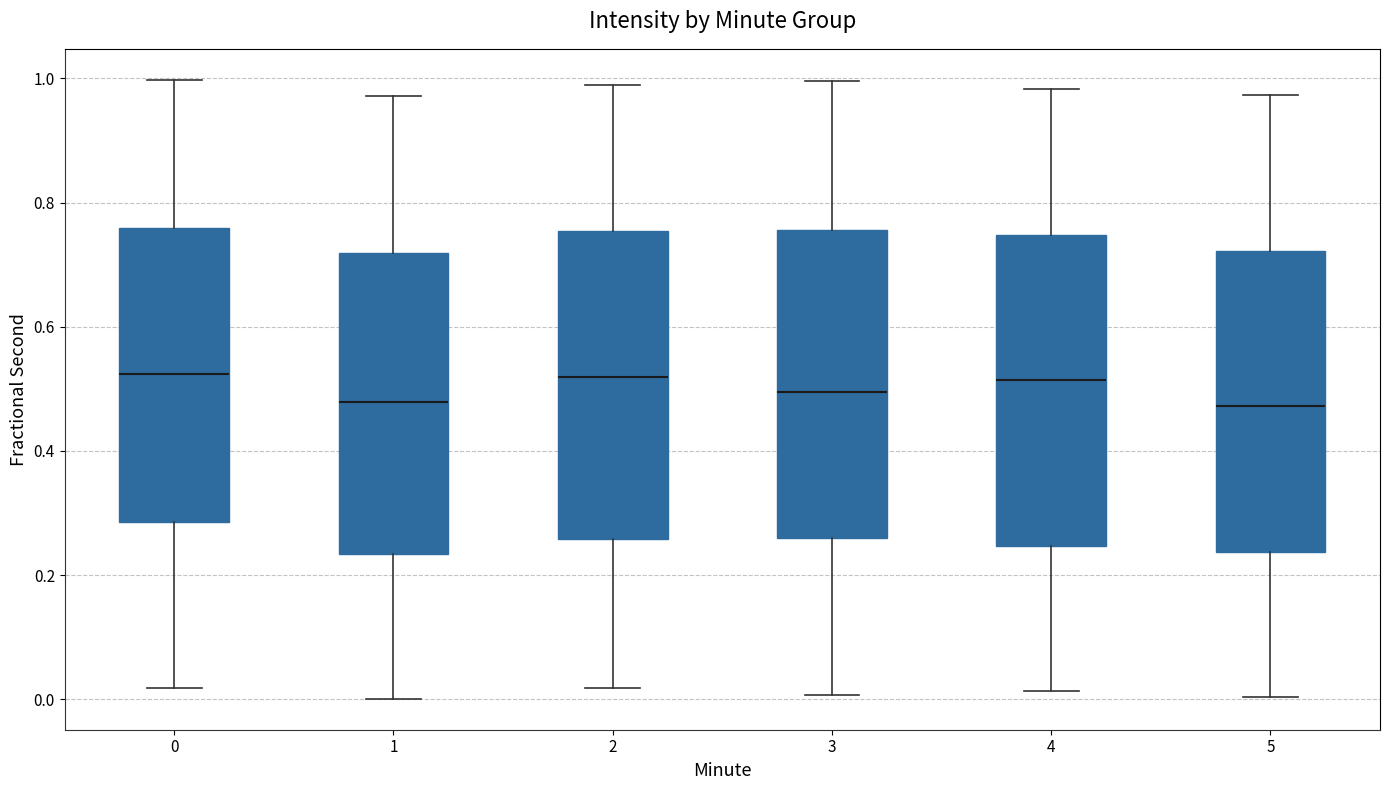

Reading left to right, read every box against the y-axis: the position of its median line, the range the box covers, and the ends of its whiskers. The values are not printed on the chart, so give them approximately, as read against the axis.

0: median 0.52, box 0.28 to 0.76, whiskers 0.02 to 1.00
1: median 0.48, box 0.24 to 0.72, whiskers 0.00 to 0.98
2: median 0.52, box 0.26 to 0.76, whiskers 0.02 to 0.98
3: median 0.50, box 0.26 to 0.76, whiskers 0.00 to 1.00
4: median 0.52, box 0.24 to 0.74, whiskers 0.02 to 0.98
5: median 0.48, box 0.24 to 0.72, whiskers 0.00 to 0.98